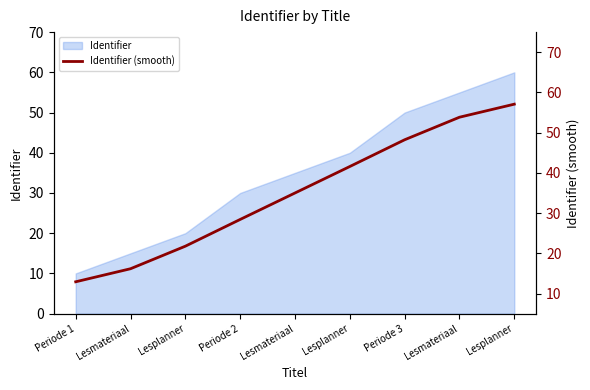

What is the change in value from Periode 2 to Lesplanner?

+28.7